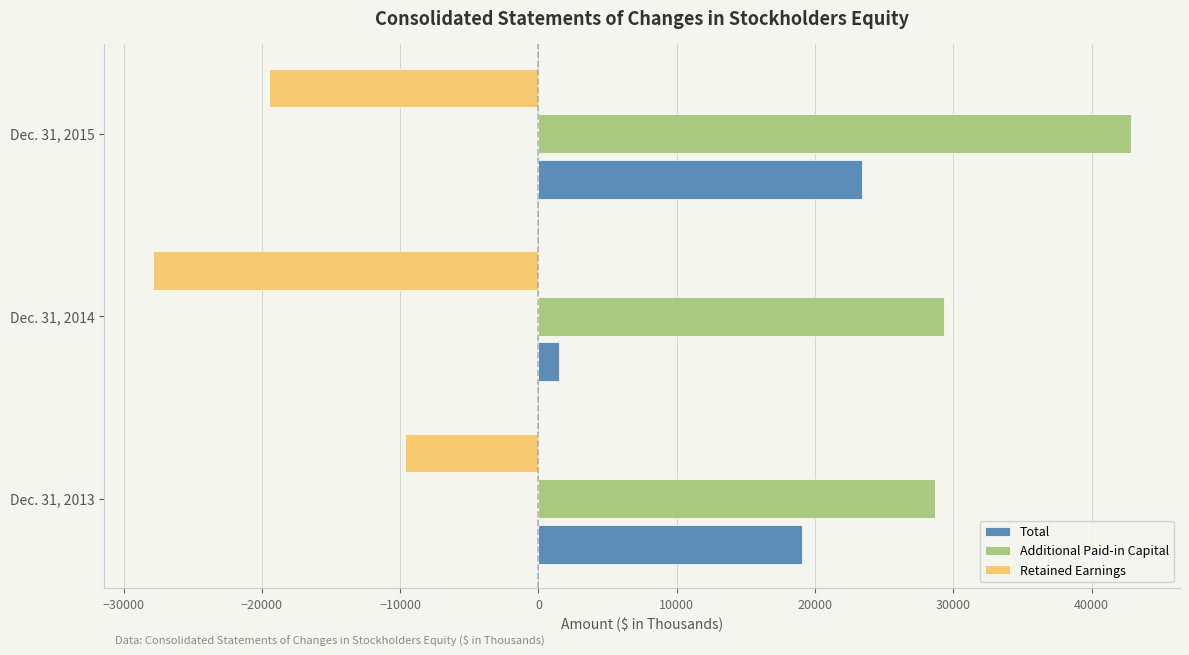

The value of Total at Dec. 31, 2015 is 34192. True or false?

False